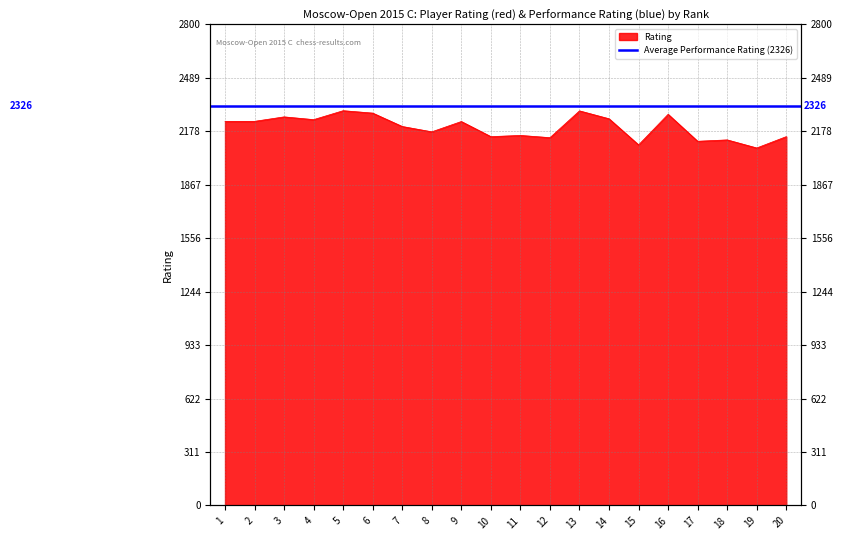

Reading left to right, what are all the values shown in this chart?

2236	2236	2262	2246	2298	2284	2206	2175	2235	2147	2154	2141	2297	2251	2099	2277	2120	2128	2081	2147